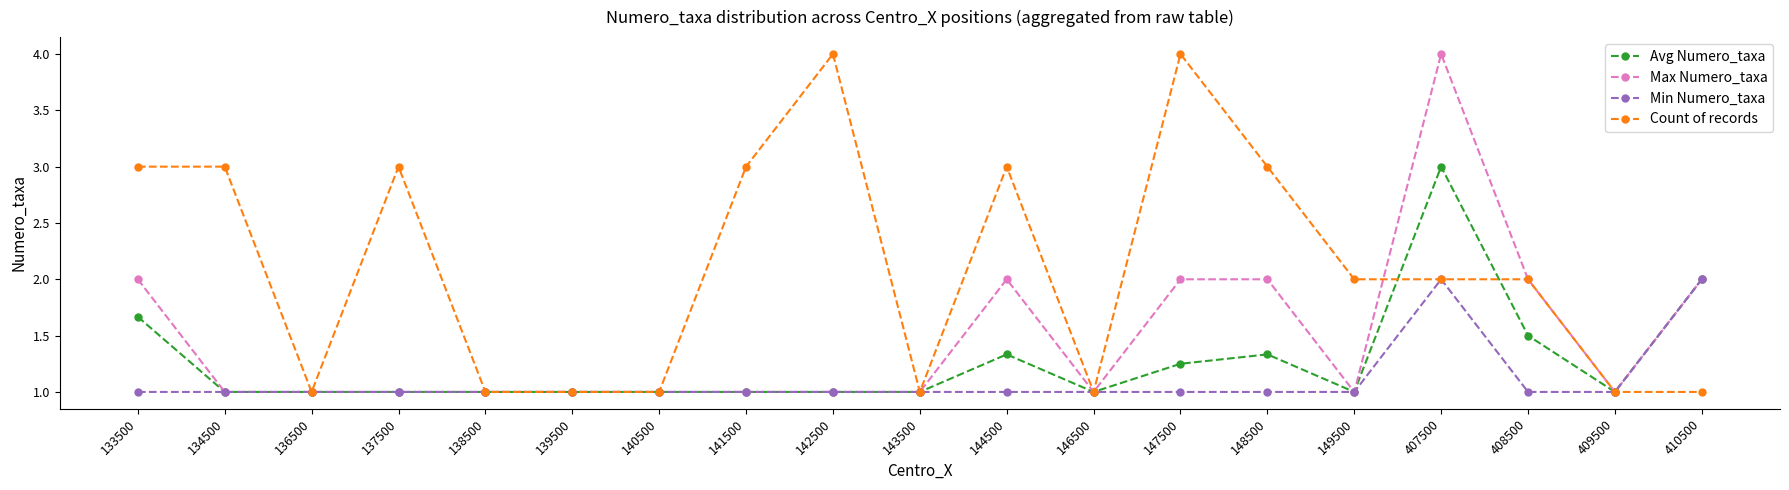

Does the chart display data point markers on the line(s)?

Yes